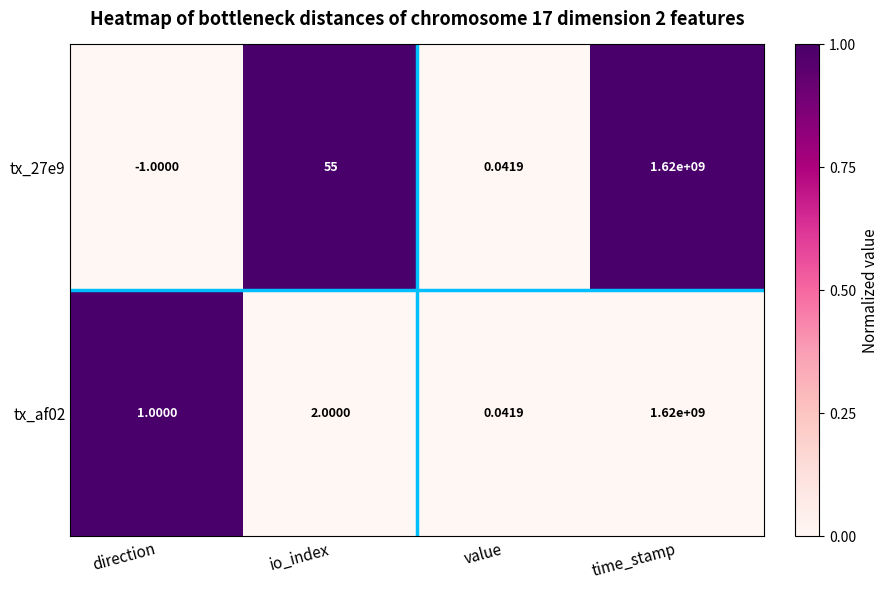

Rank the series by their average value, from highest to lowest.

tx_27e9, tx_af02